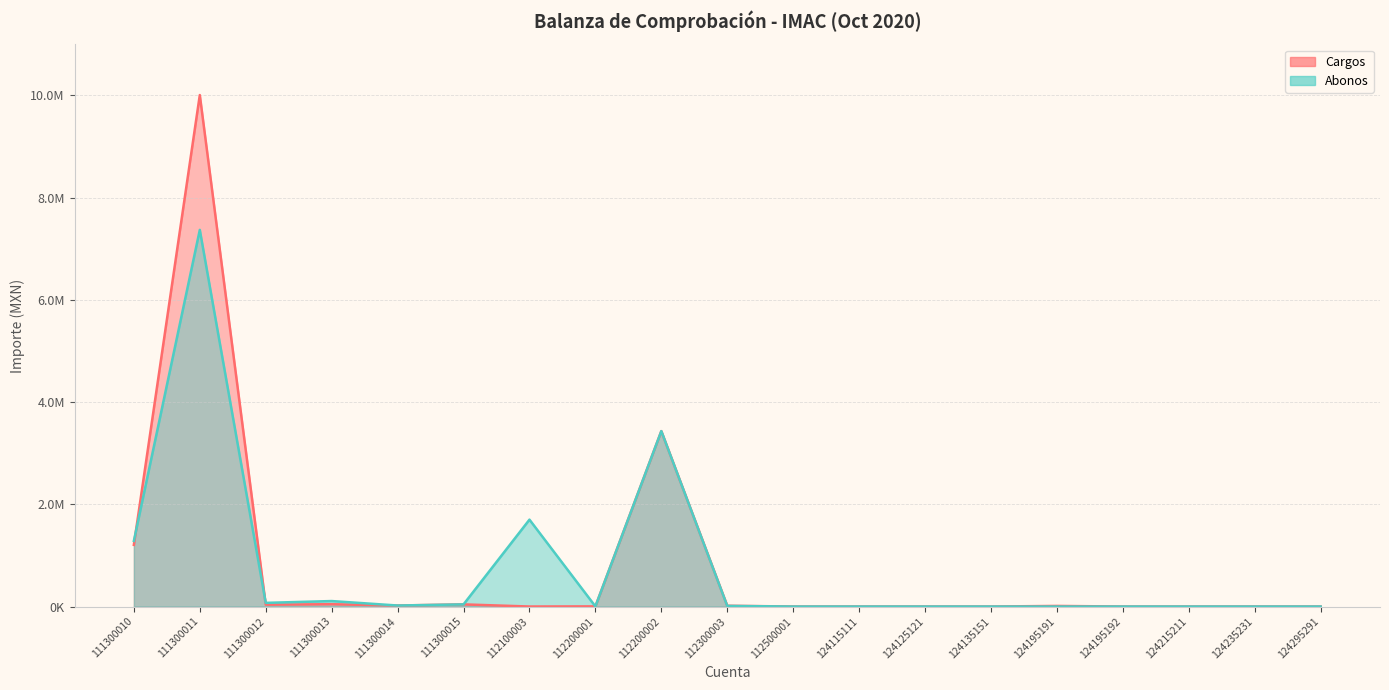

List the labels in order of Cargos value, largest first.

111300011, 112200002, 111300010, 111300013, 111300015, 111300012, 111300014, 112300003, 124195191, 112200001, 112100003, 112500001, 124115111, 124125121, 124135151, 124195192, 124215211, 124235231, 124295291